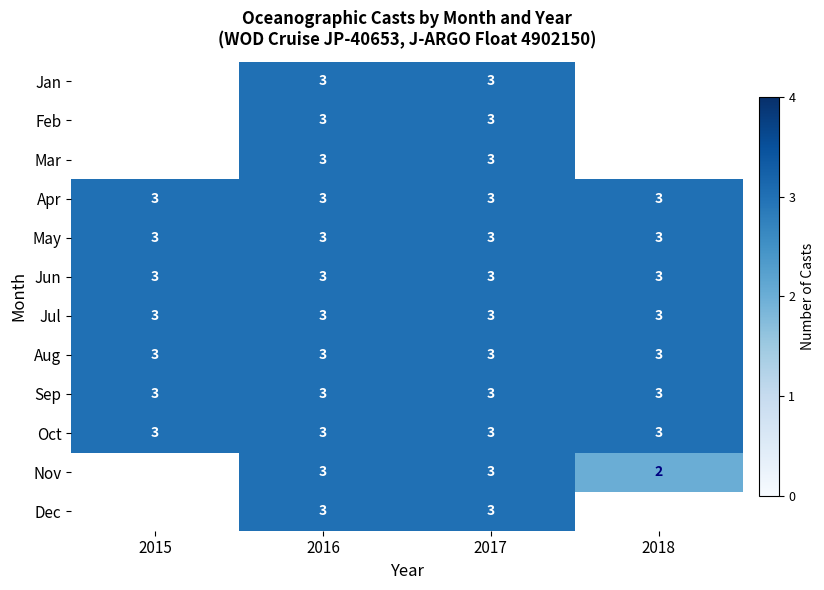

What is the average value of the Apr series?

3